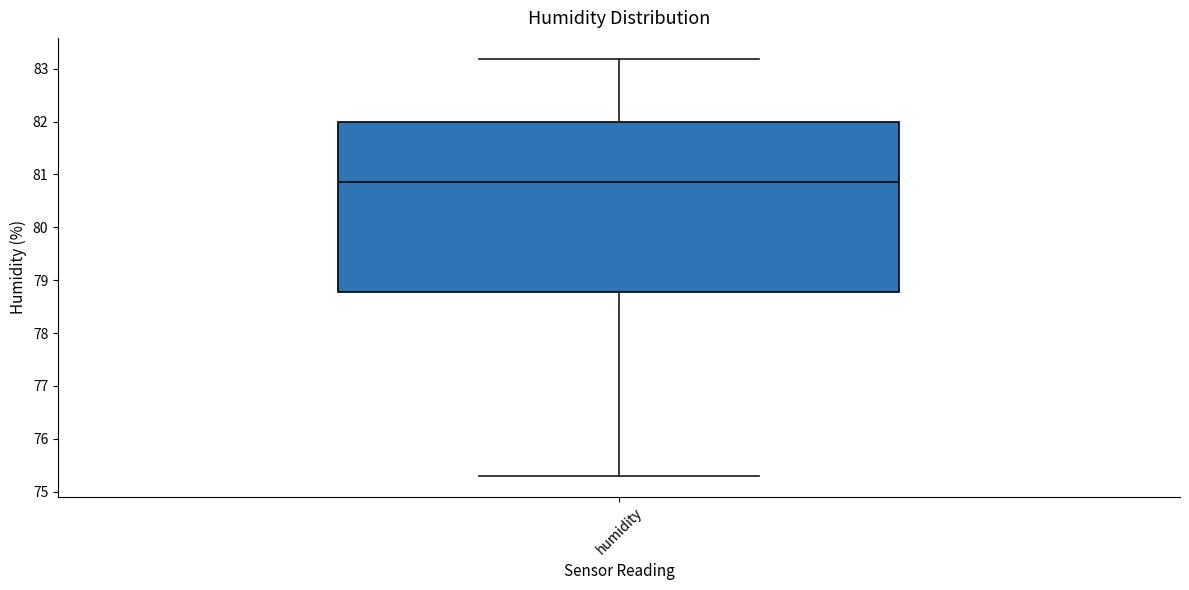

Transcribe this box plot: give where the median line is, the range the box spans, and where the two whiskers end, as read against the y-axis. The values are not printed on the chart, so give them approximately, as read against the axis.

median 80.9, box 78.8 to 82.0, whiskers 75.3 to 83.2